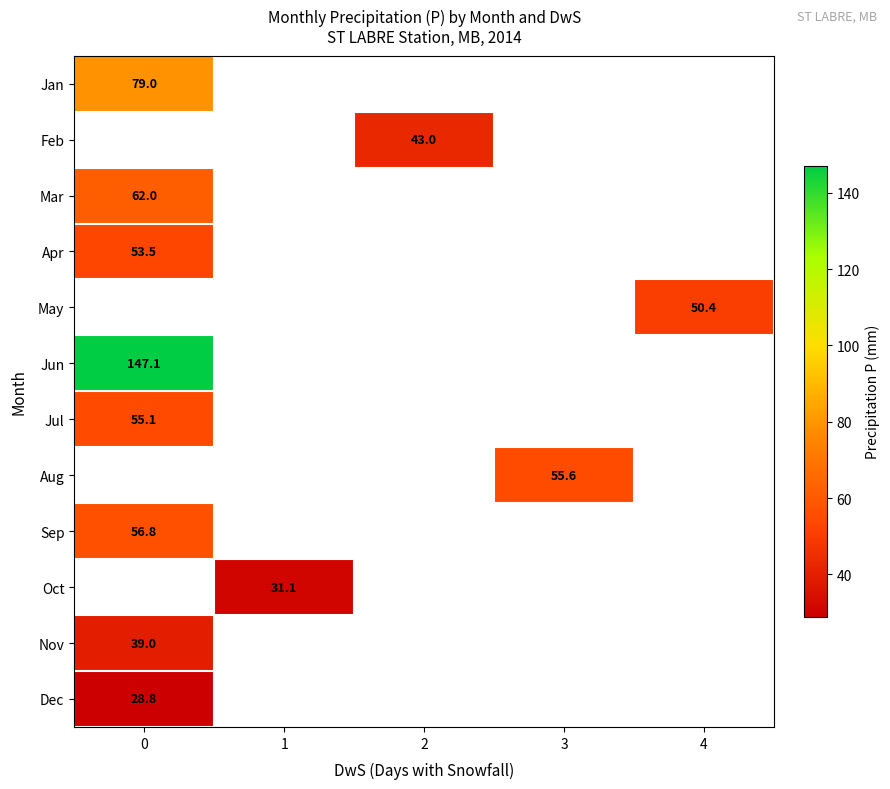

What is the smallest value displayed?

28.8